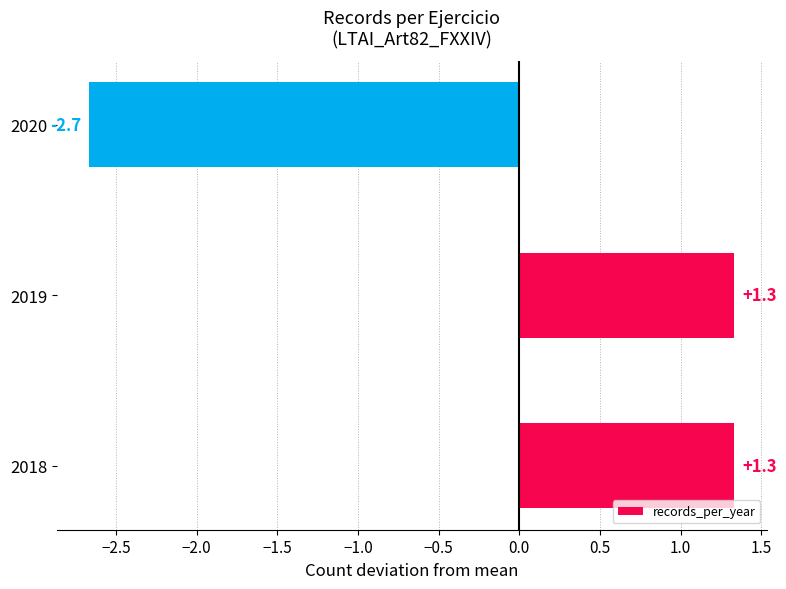

How many negative values are there?

1